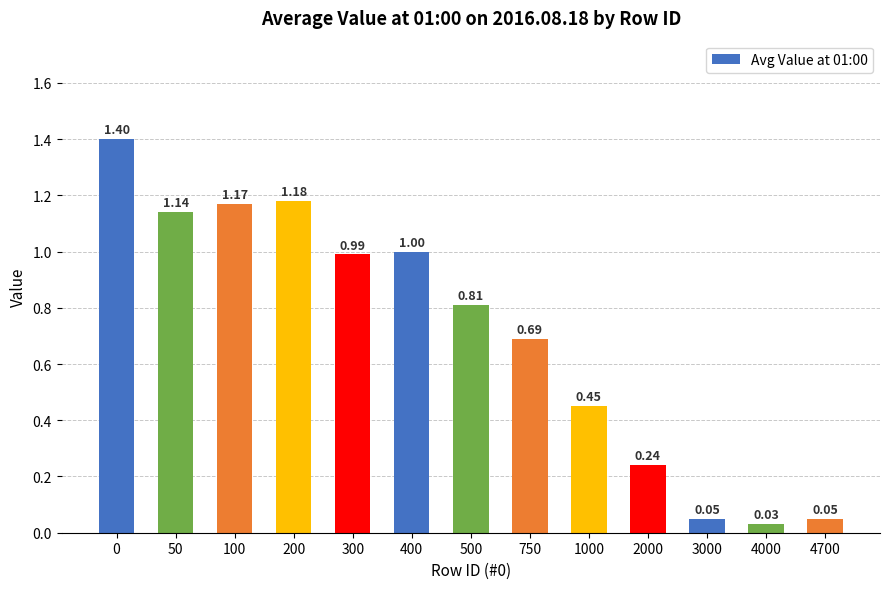

Which label corresponds to the smallest value in the chart?

4000